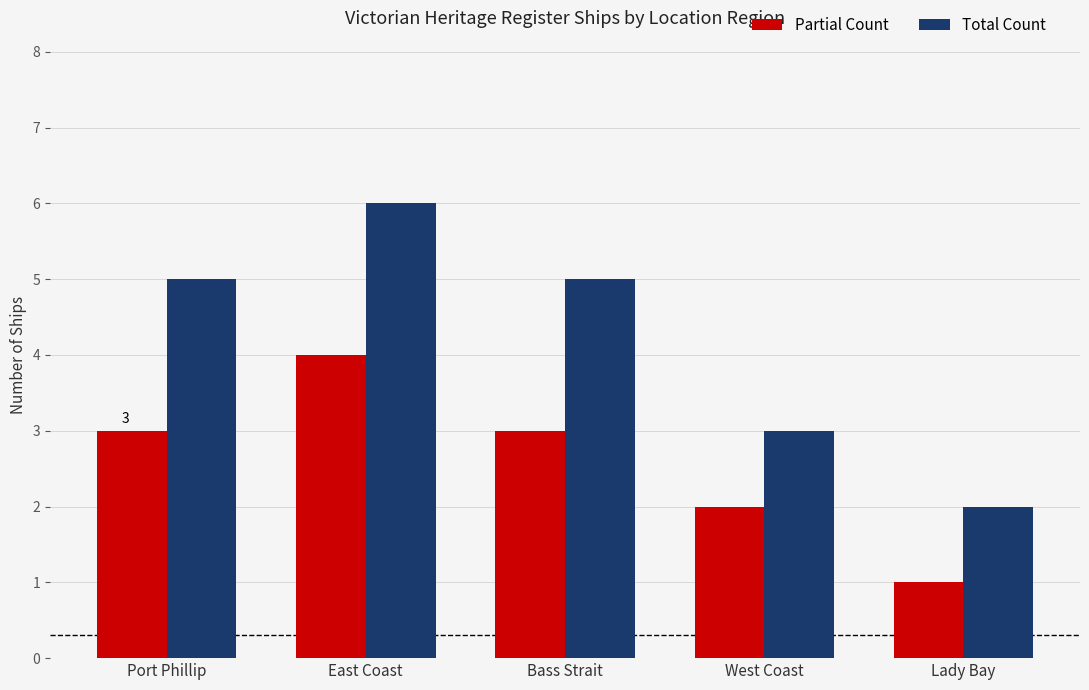

What is the value of the Total Count bar at the 2nd from the left?

6